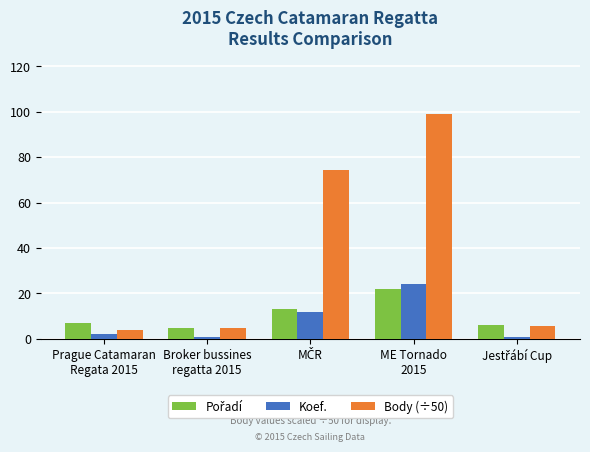

What is the difference between the maximum and minimum values in the Body (÷50) series?

94.7